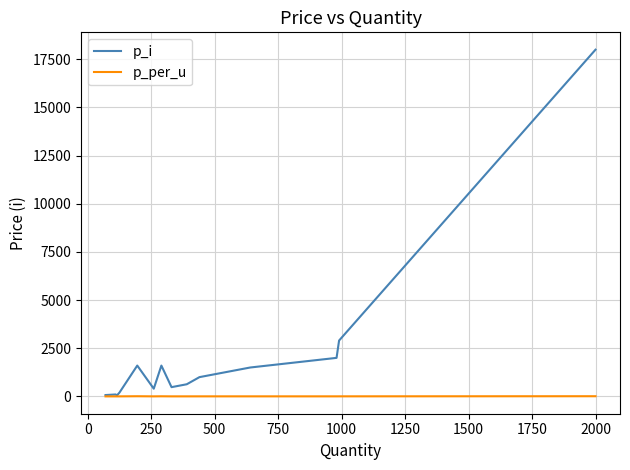

Which series has the largest total across all categories?

p_i